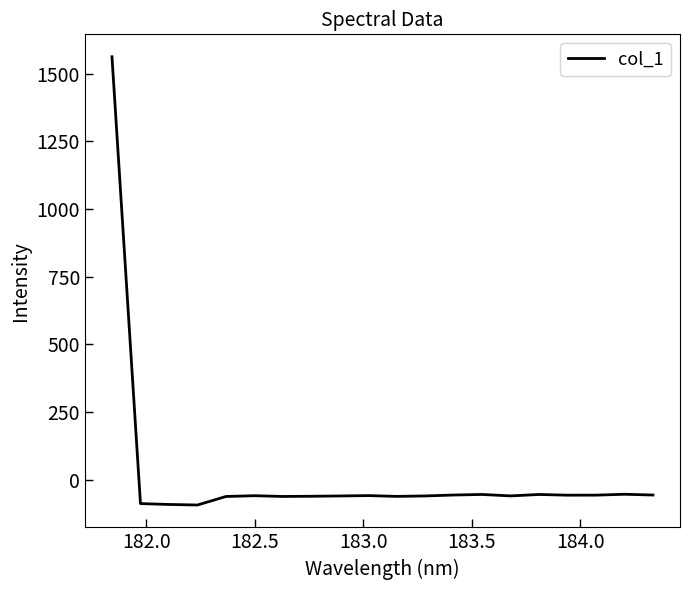

What is the smallest value displayed?

-93.1